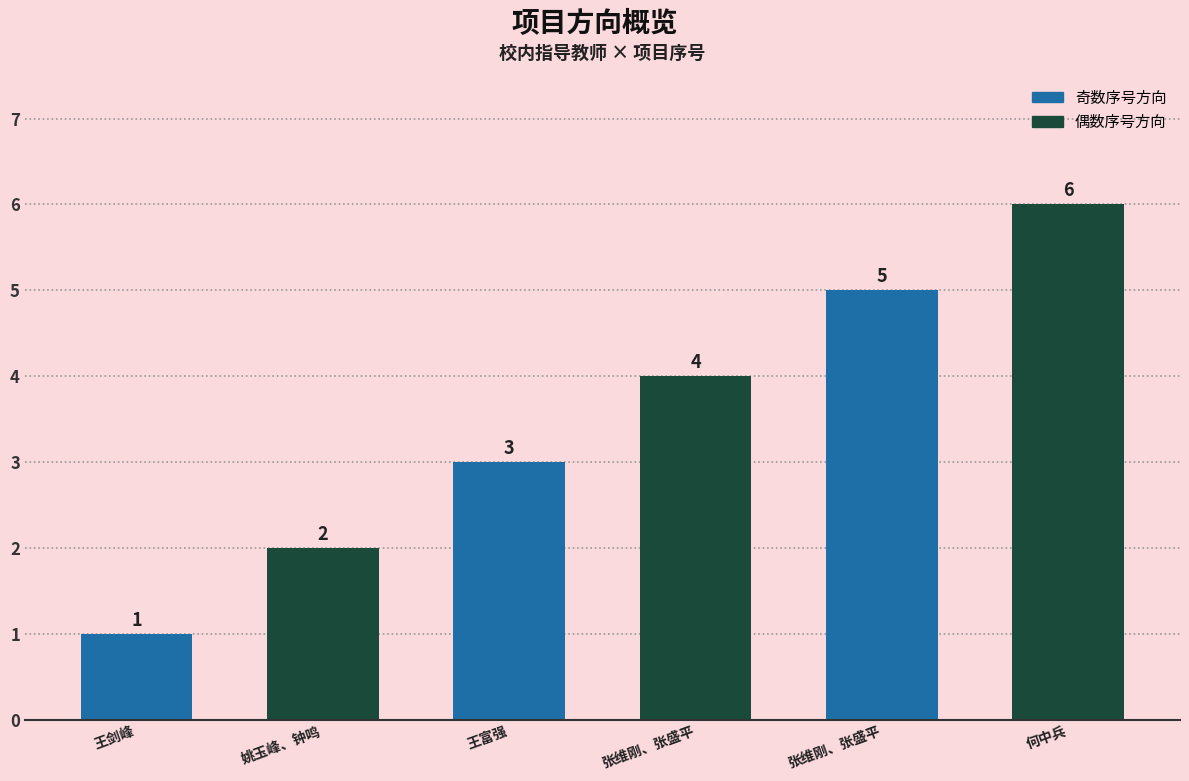

The value at 王富强 is 5. True or false?

False